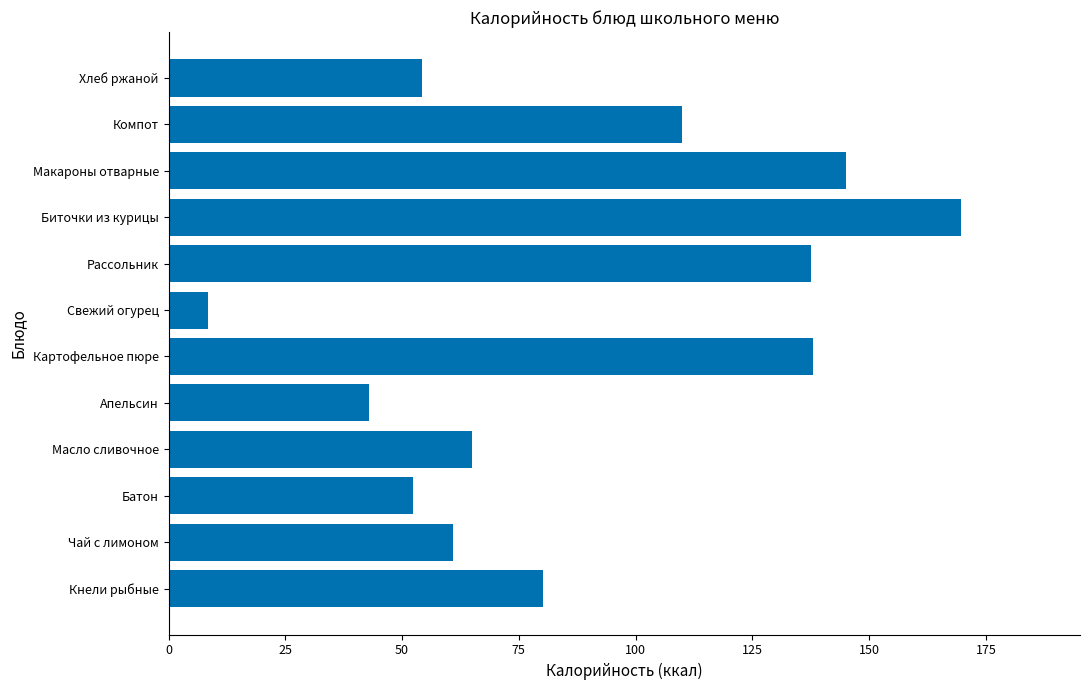

The value at Картофельное пюре is 243.7. True or false?

False